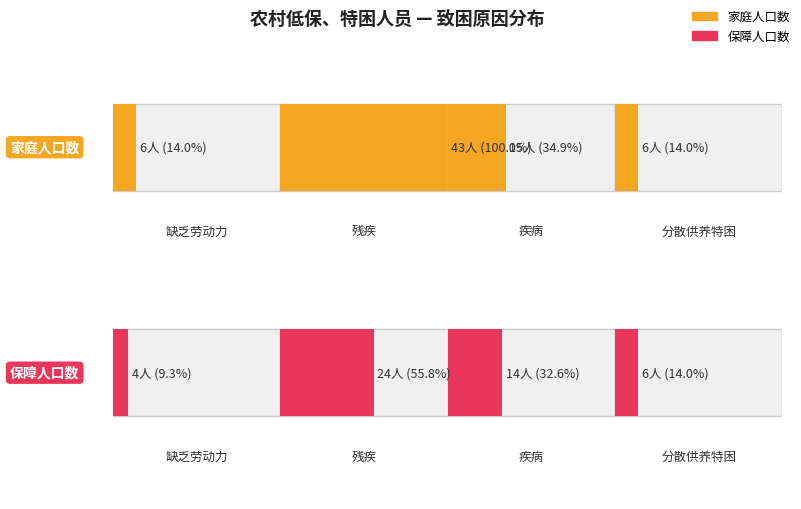

Are the bars horizontal?

Yes